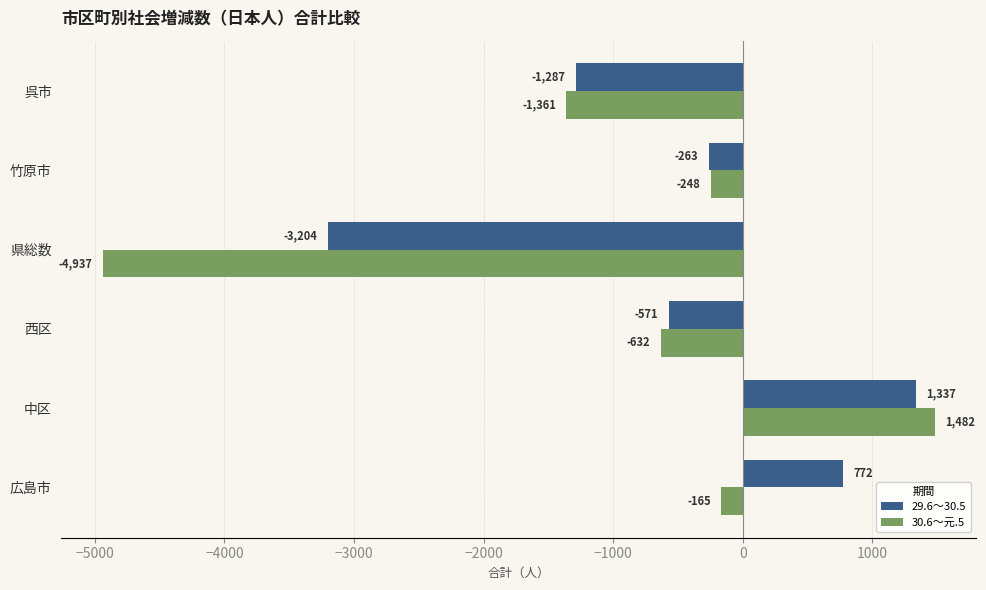

Which series has the largest total across all categories?

29.6～30.5